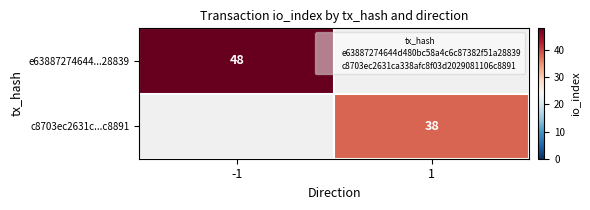

True or false: e63887274644...28839 has a value of 48 at -1.

True